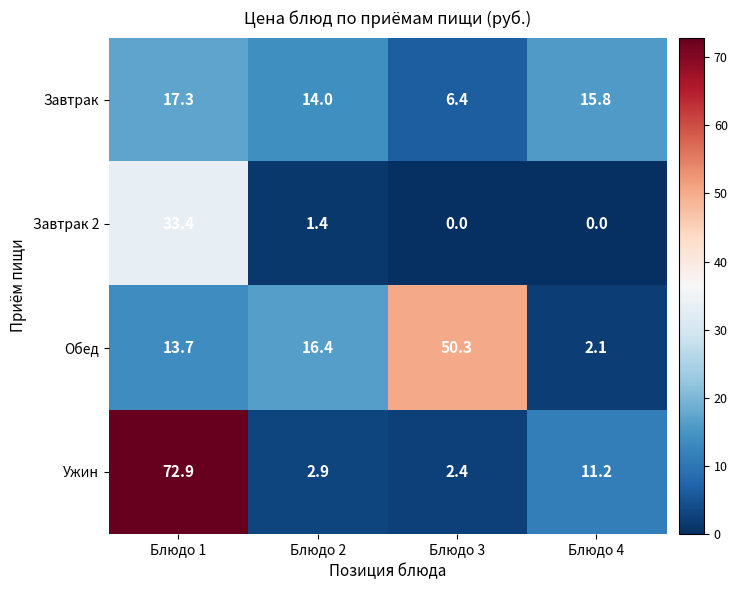

What is the sum of all Обед values?

82.5